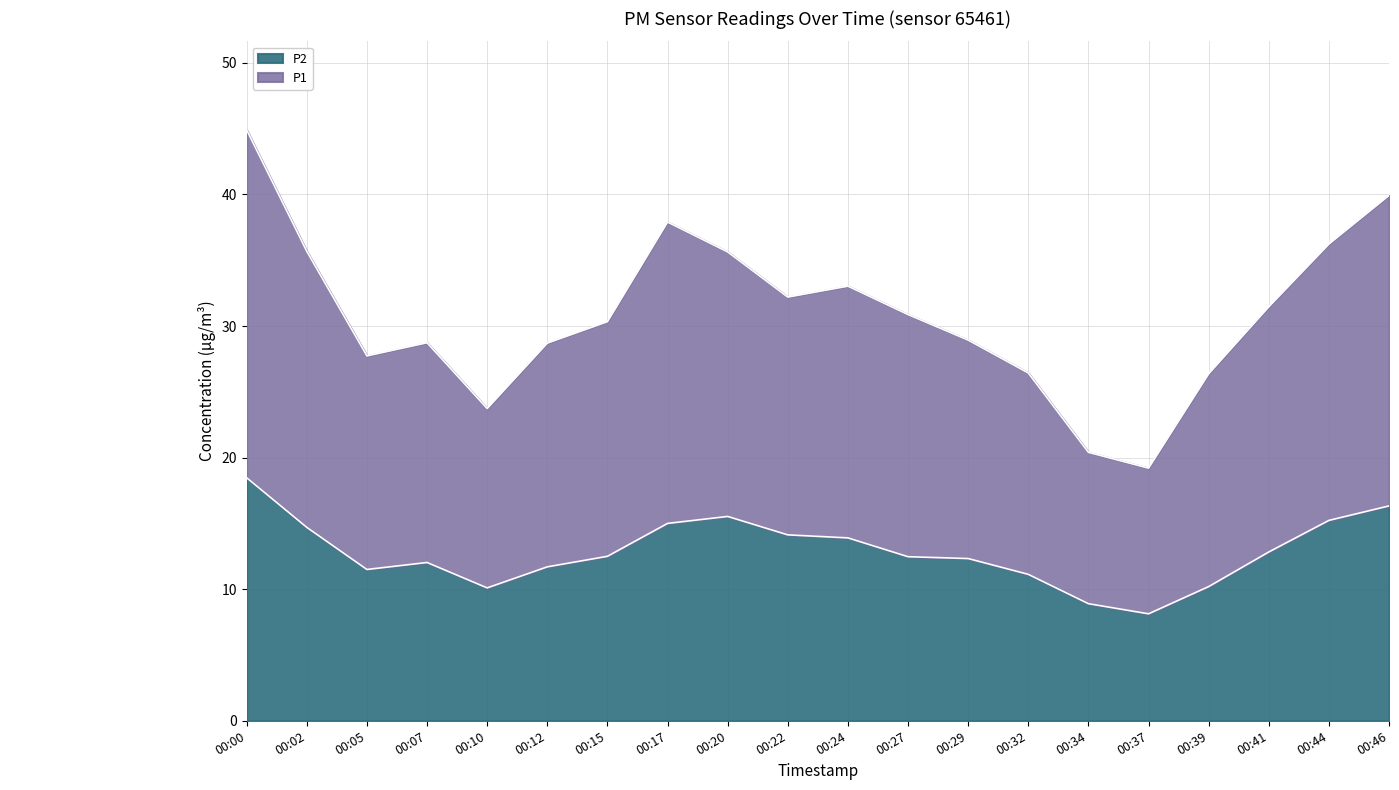

Is the value of P2 at 00:27 greater than the value of P1 at 00:20?

No